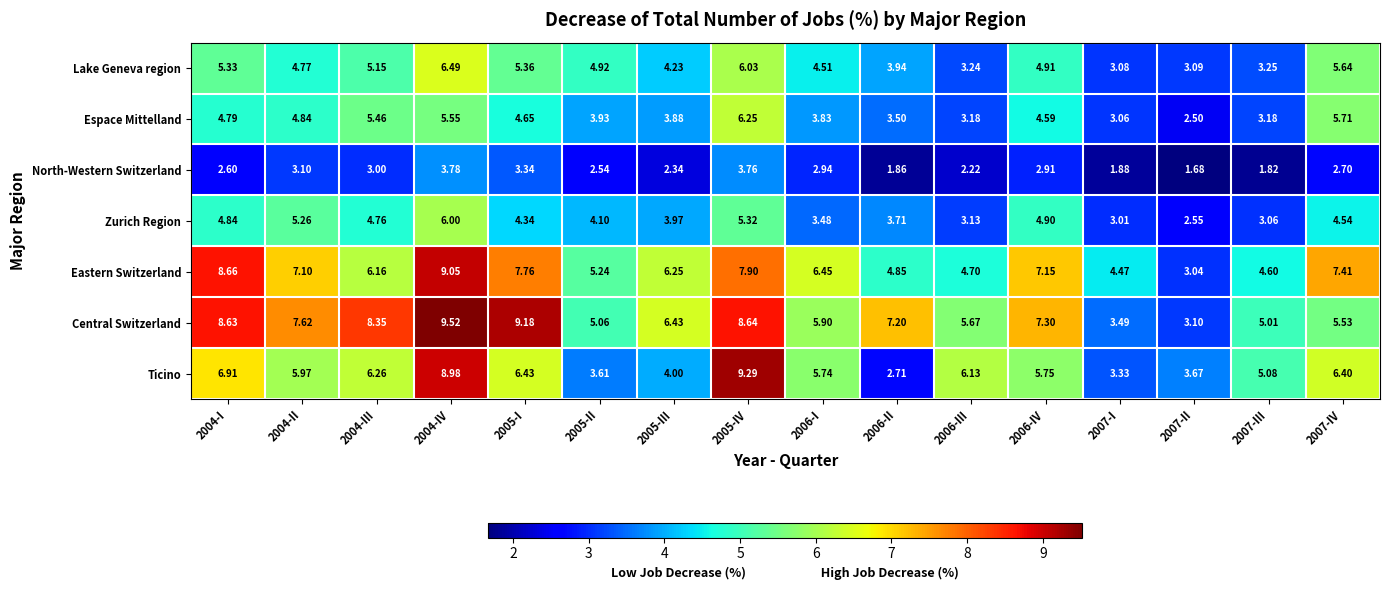

Is the value of Zurich Region at 2004-II greater than the value of North-Western Switzerland at 2004-III?

Yes